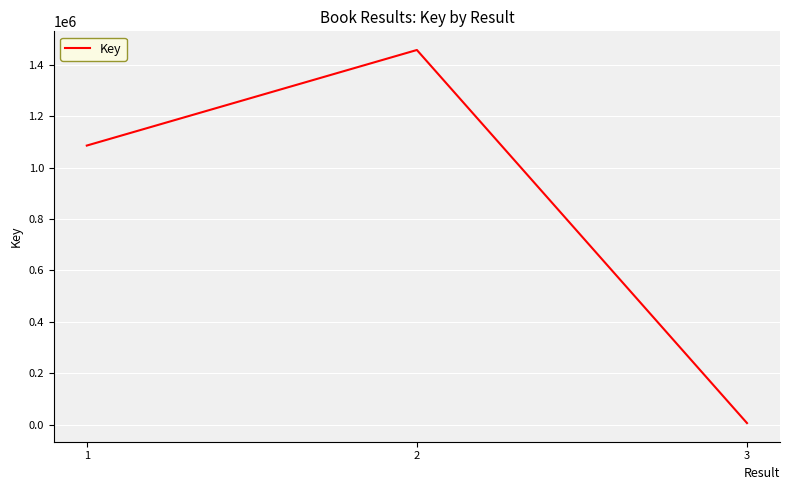

Which has a higher value, 2 or 1?

2